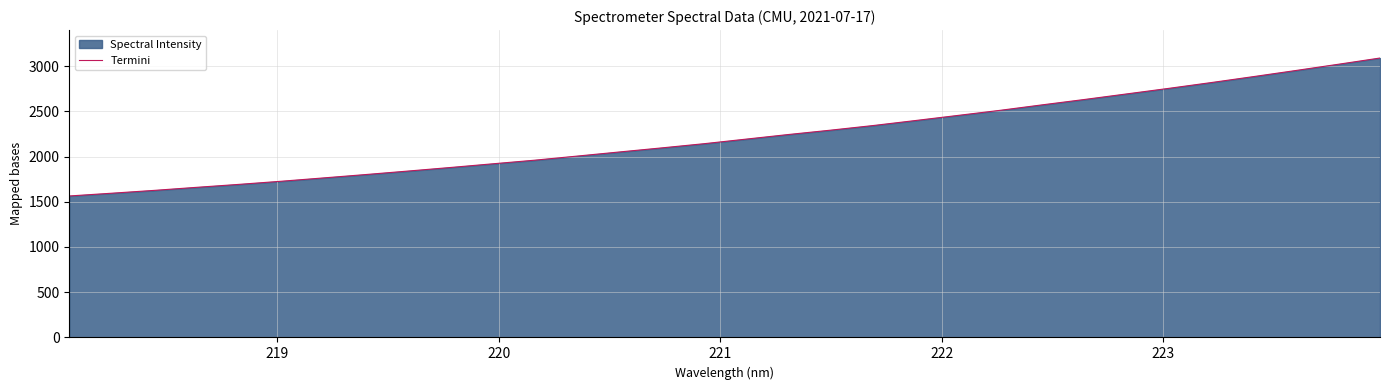

What is the greatest value displayed?

3088.9